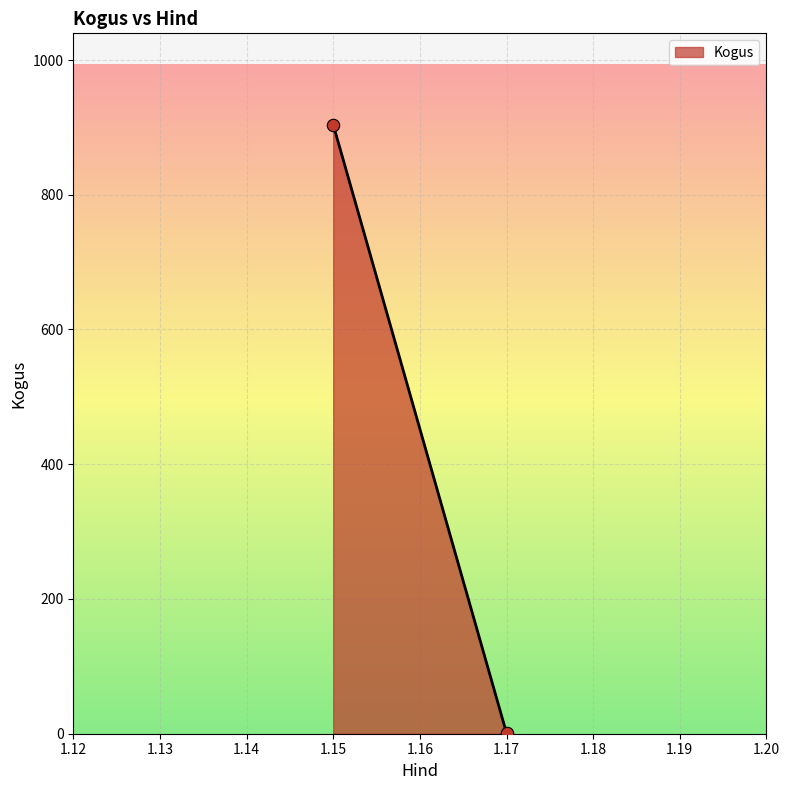

What is the range of Y values (max minus min)?

903